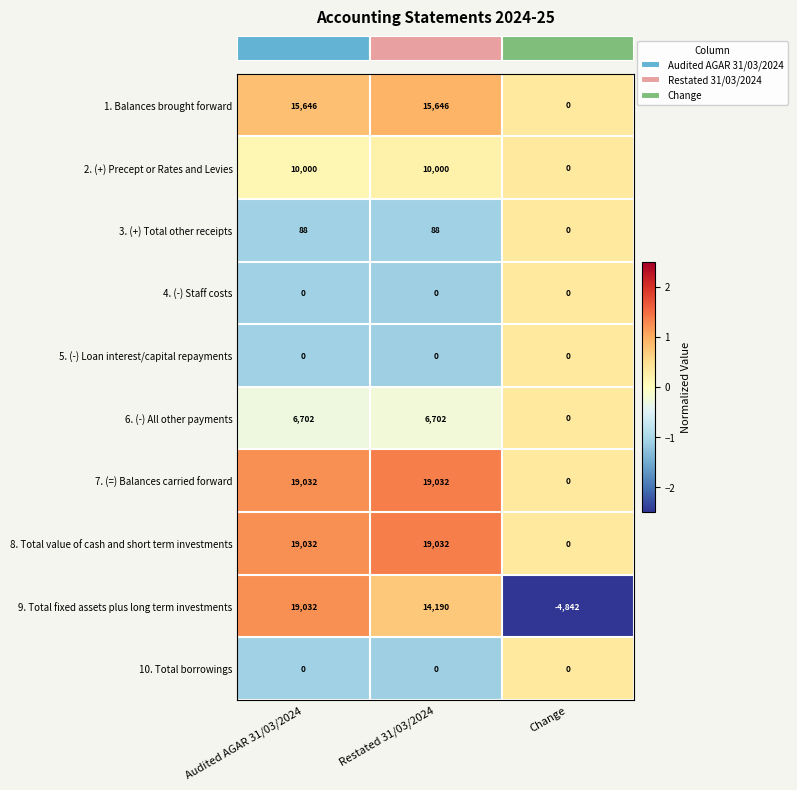

At which label does 9. Total fixed assets plus long term investments reach its peak?

Audited AGAR 31/03/2024